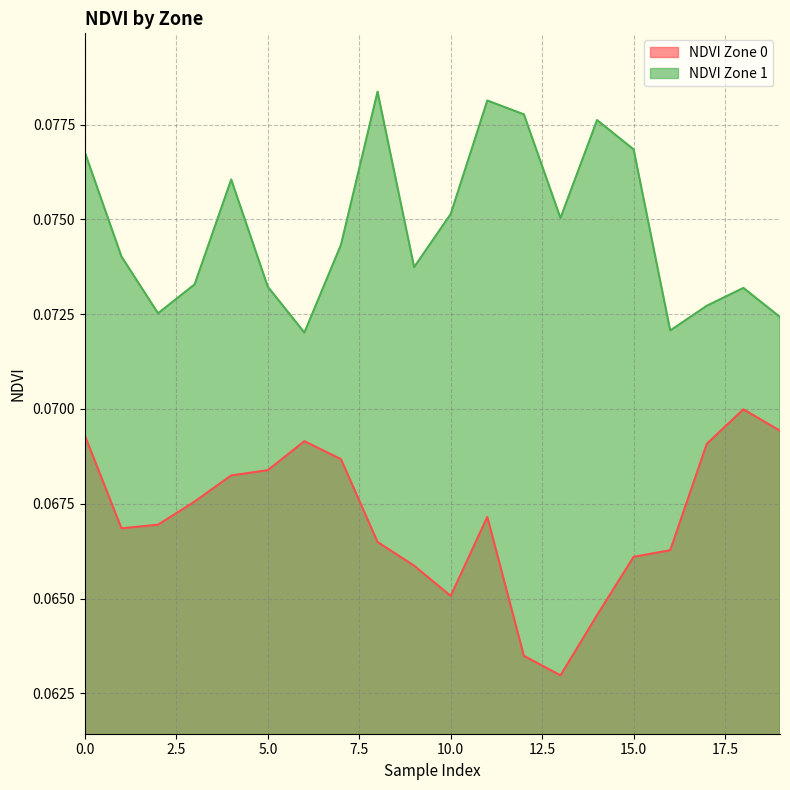

What is the value of the NDVI Zone 1 point at the 3rd from the left?

0.1